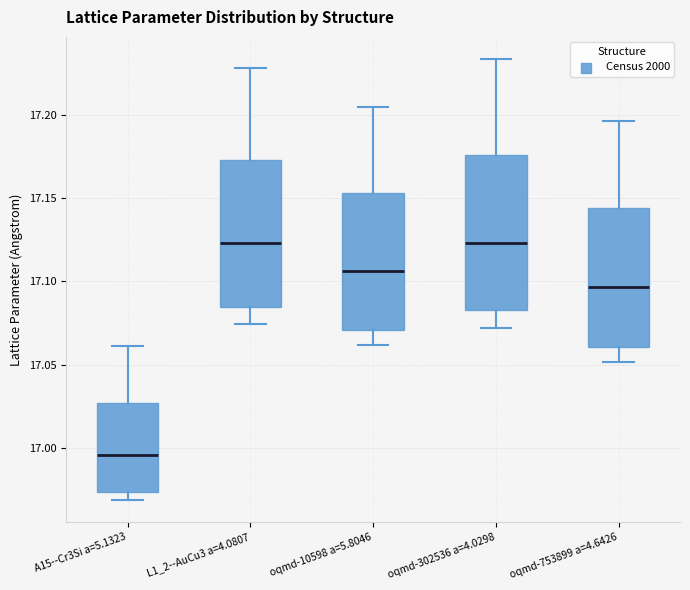

Which box has the lowest median line?

A15--Cr3Si a=5.1323